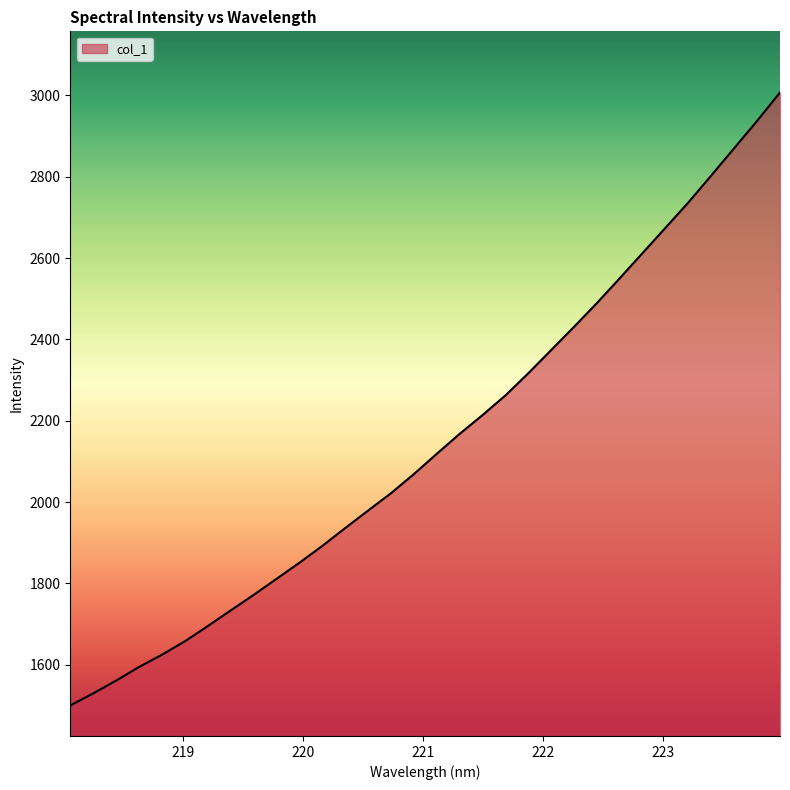

What is the difference between the maximum and minimum values?

1507.5